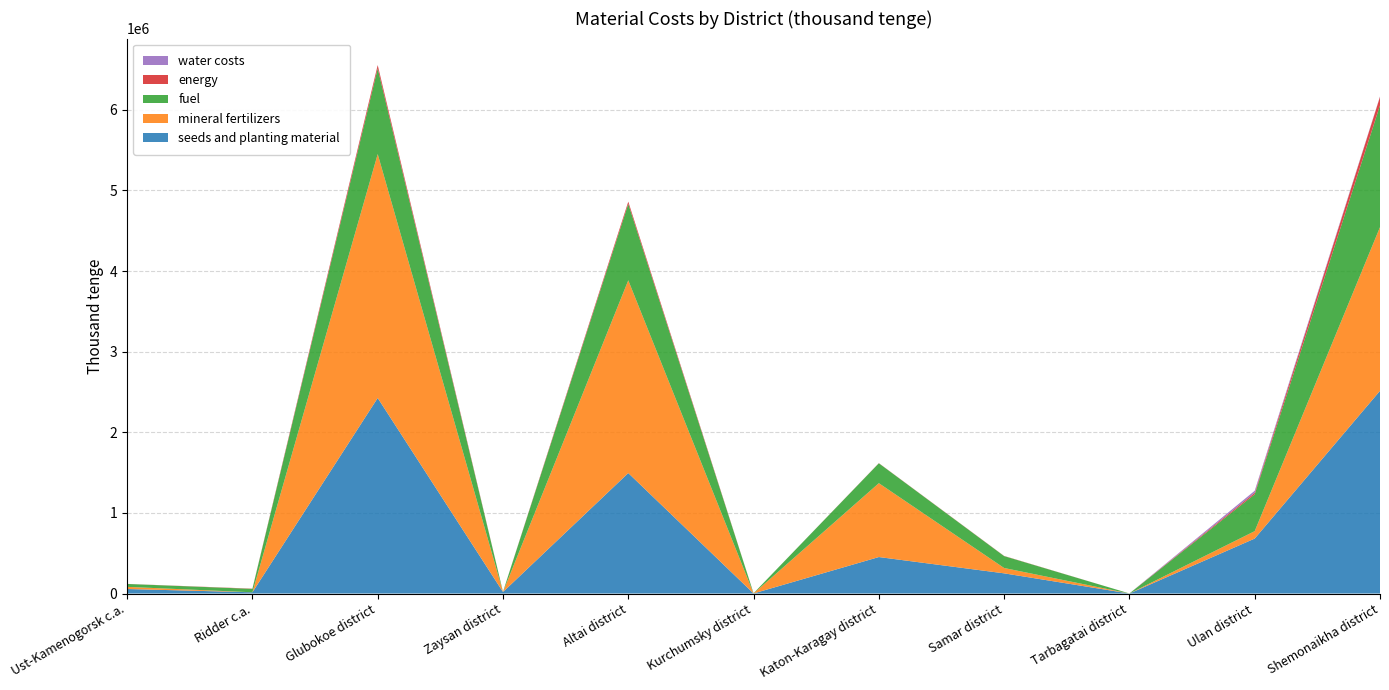

Reading left to right, transcribe all the data shown in this chart.

seeds and planting material: 56039	15335	2425597	18917	1494386	950	452480	250270	0	681691	2514345
mineral fertilizers: 26614	0	3025730	284	2390841	0	916295	66295	0	92052	2030146
fuel: 36066	42211	1062246	1342	948040	2775	246720	147507	800	456953	1511105
energy: 838	3182	41235	0	27782	0	1950	2202	0	18841	105632
water costs: 0	0	1354	620	255	0	0	0	0	25226	4511